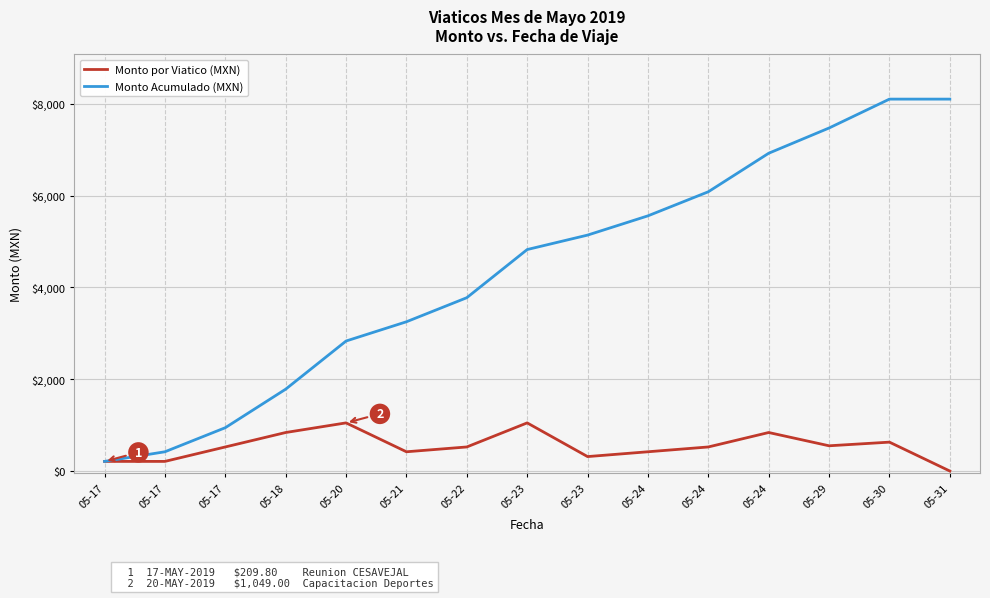

Rank the series at 05-24 from lowest to highest value.

Monto por Viatico (MXN), Monto Acumulado (MXN)